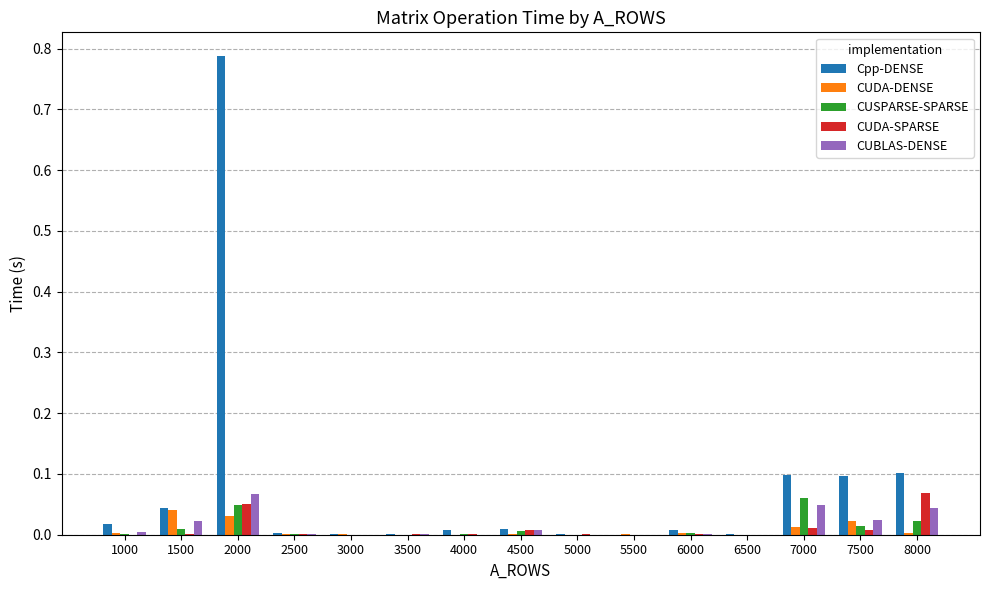

What are all the series names shown in the legend?

Cpp-DENSE, CUDA-DENSE, CUSPARSE-SPARSE, CUDA-SPARSE, CUBLAS-DENSE